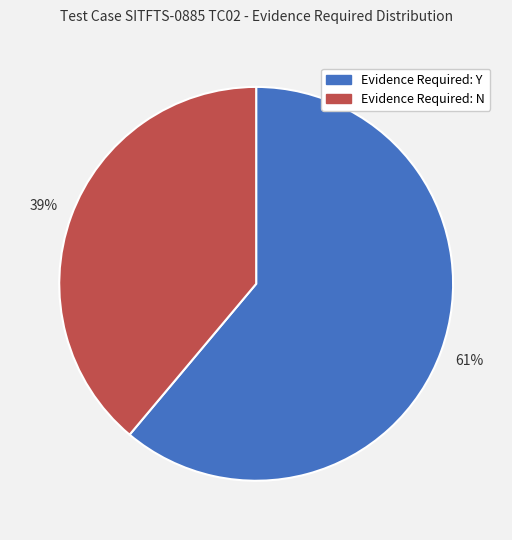

How many slices are in this pie chart?

2